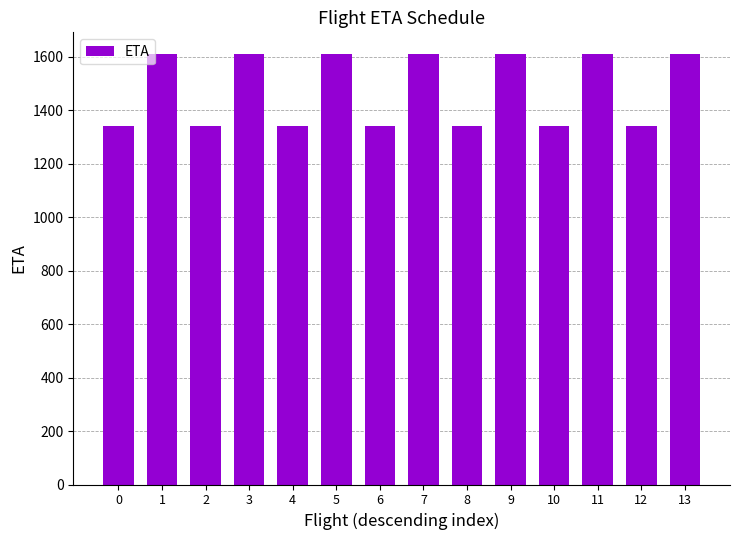

What is the sum of the values at 7 and 3?

3220